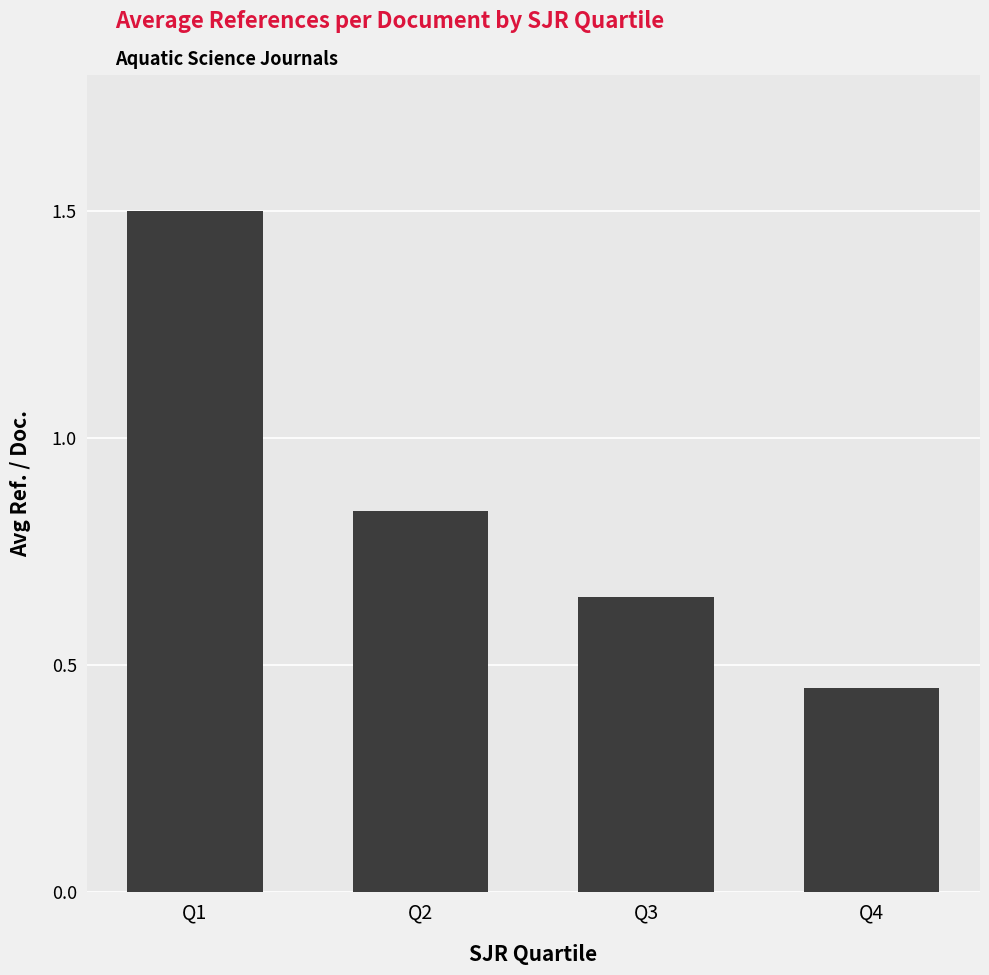

How many values are between 0 and 1?

3